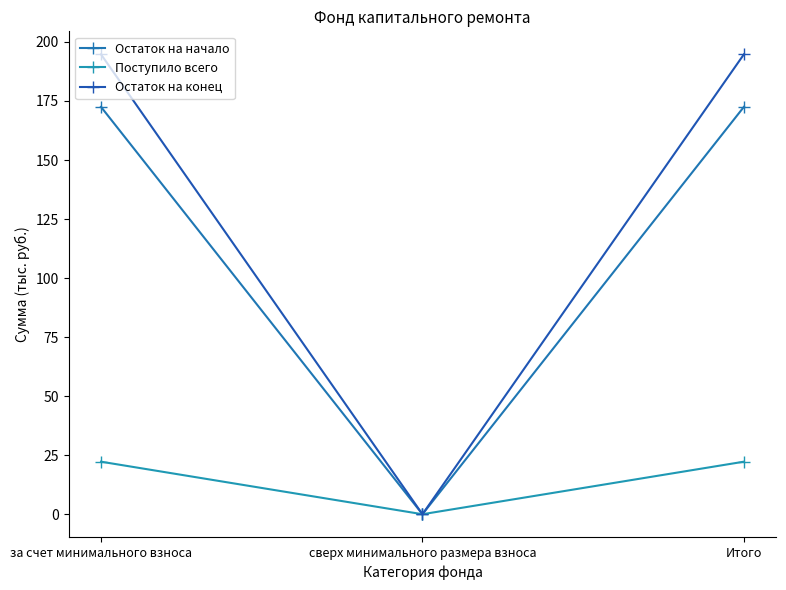

At which label does Остаток на начало first exceed 172?

за счет минимального взноса